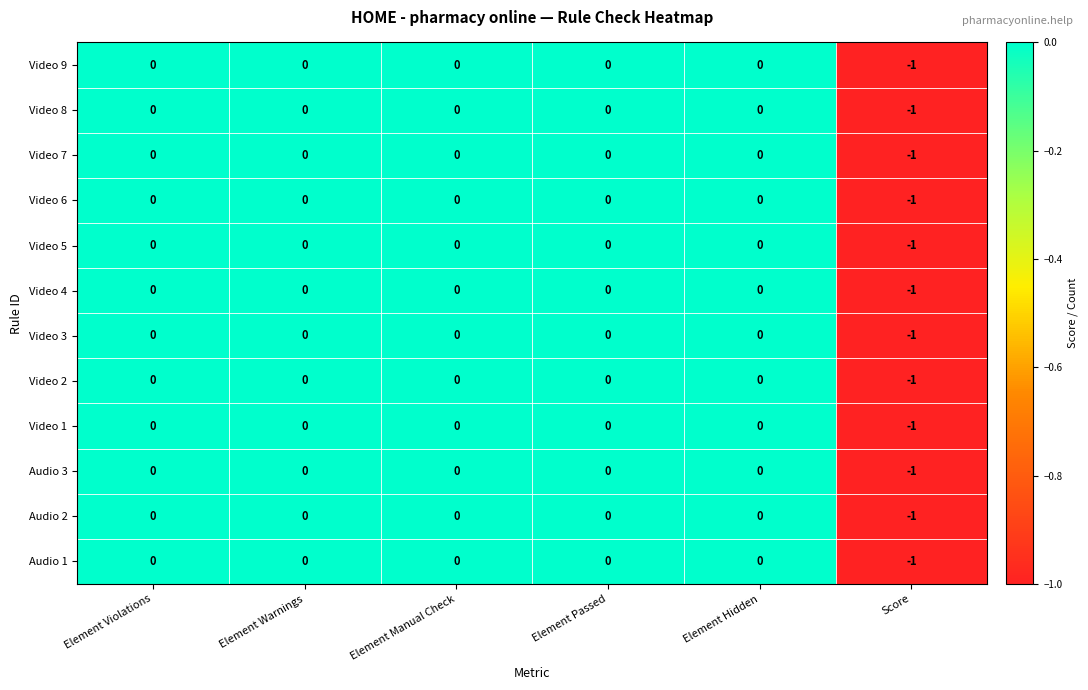

How many Video 2 values are between 0 and 1?

5